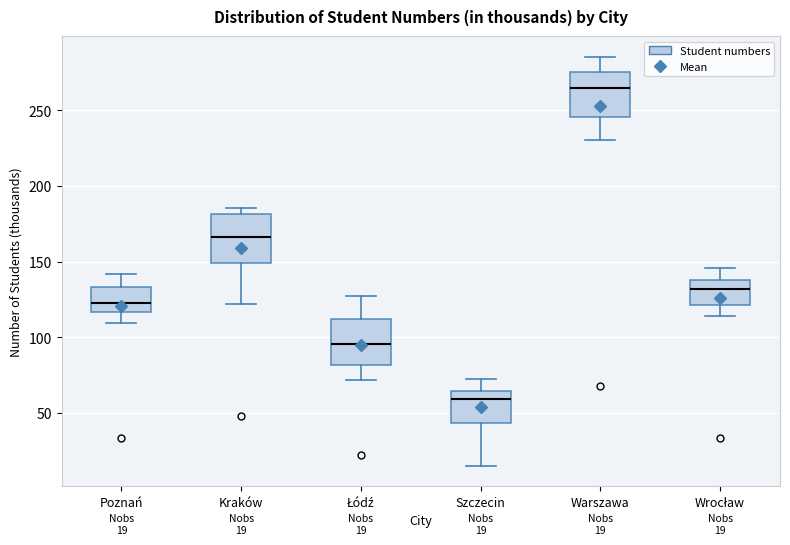

Which box's median line is the lowest?

Szczecin